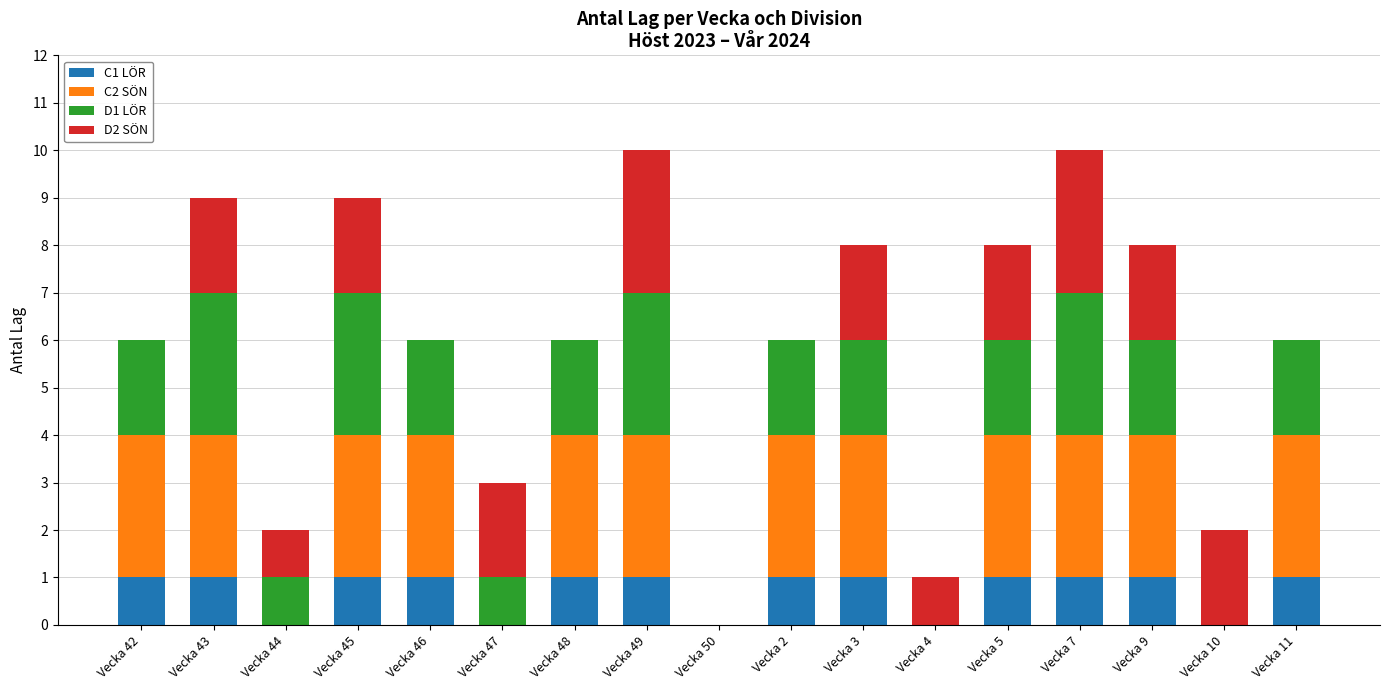

The value of C1 LÖR at Vecka 2 is 1. True or false?

True